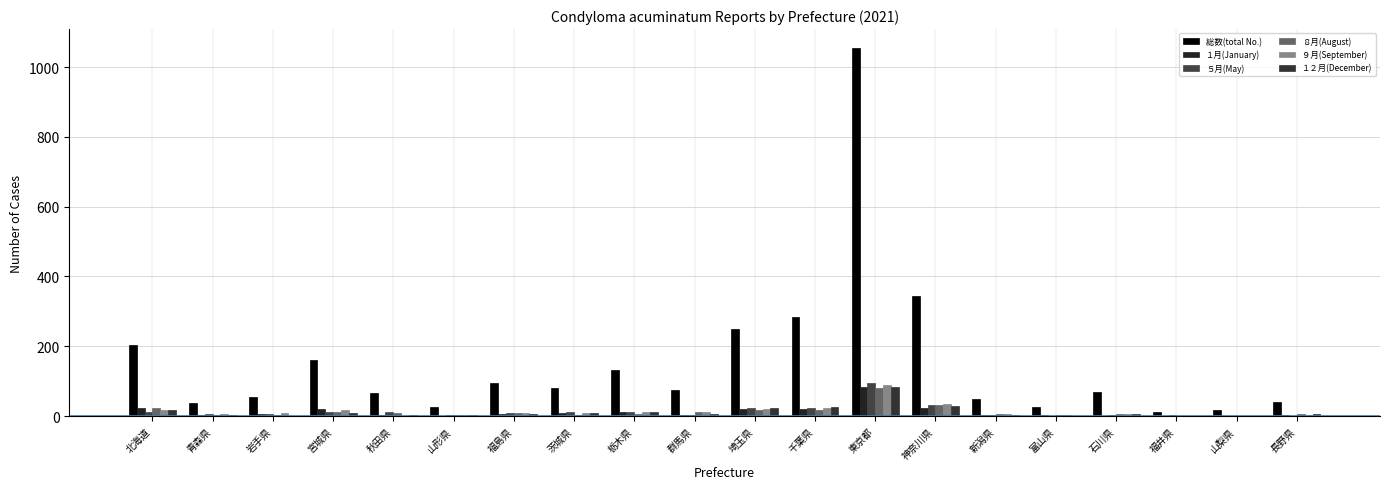

What is the sum of the ８月(August) values at 岩手県 and 秋田県?

12